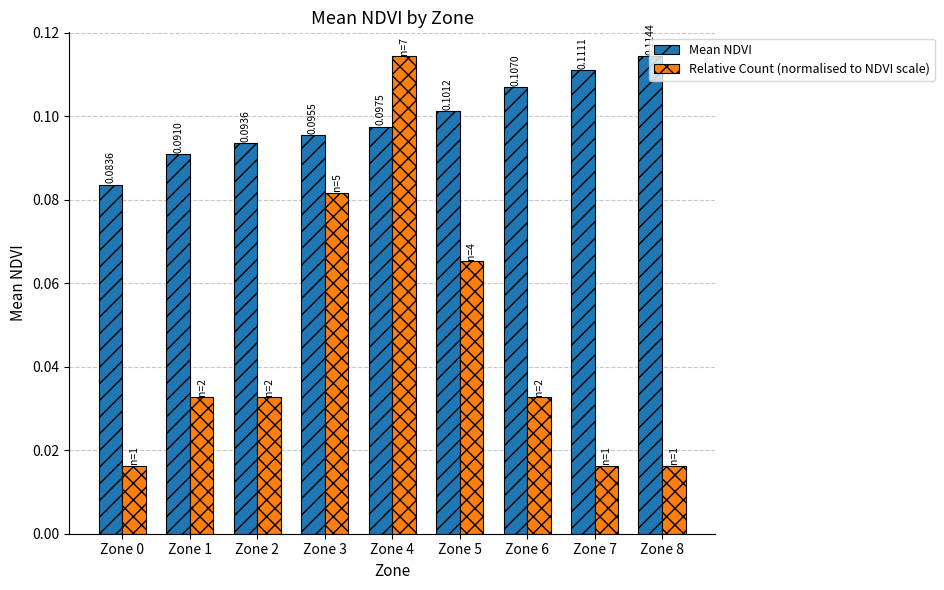

Are the bars horizontal?

No